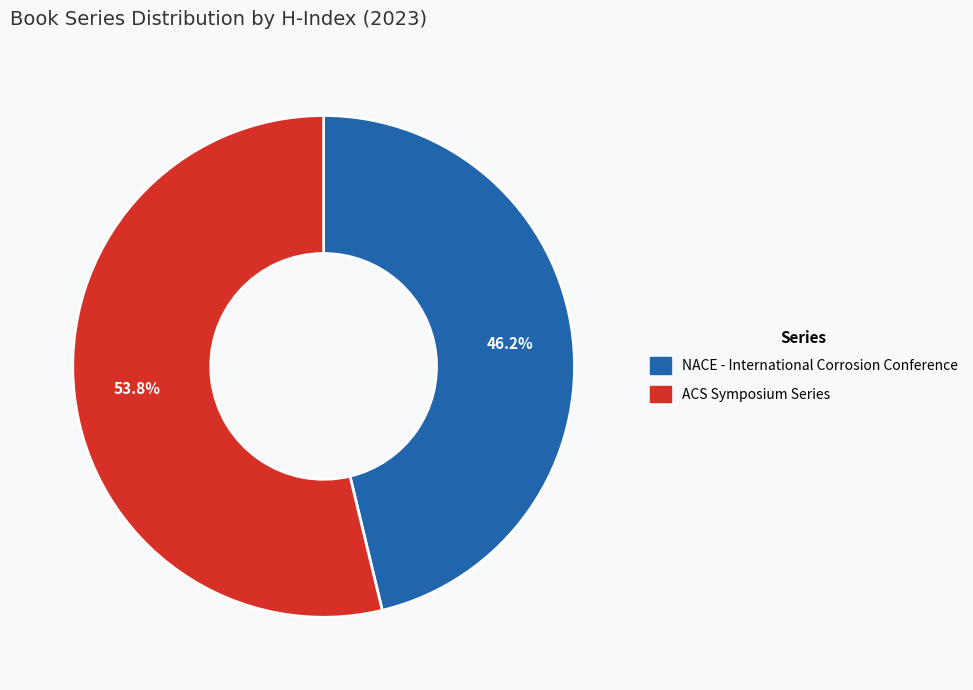

What percentage do NACE - International Corrosion Conference and ACS Symposium Series together represent?

100.0%